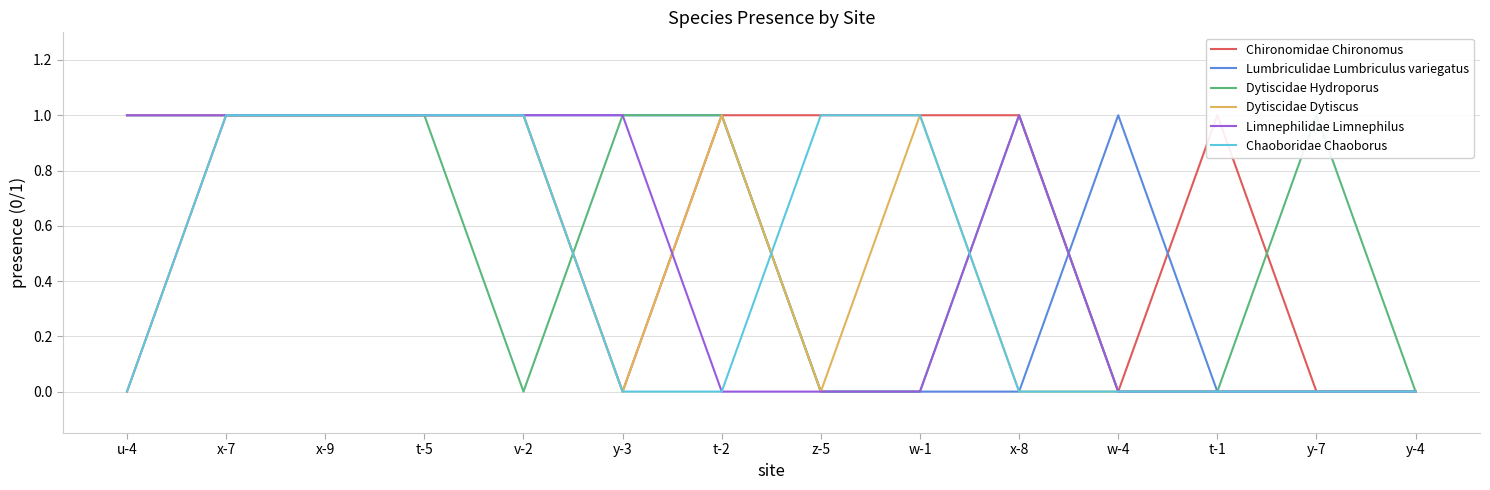

How many times do Limnephilidae Limnephilus and Dytiscidae Dytiscus cross each other?

2